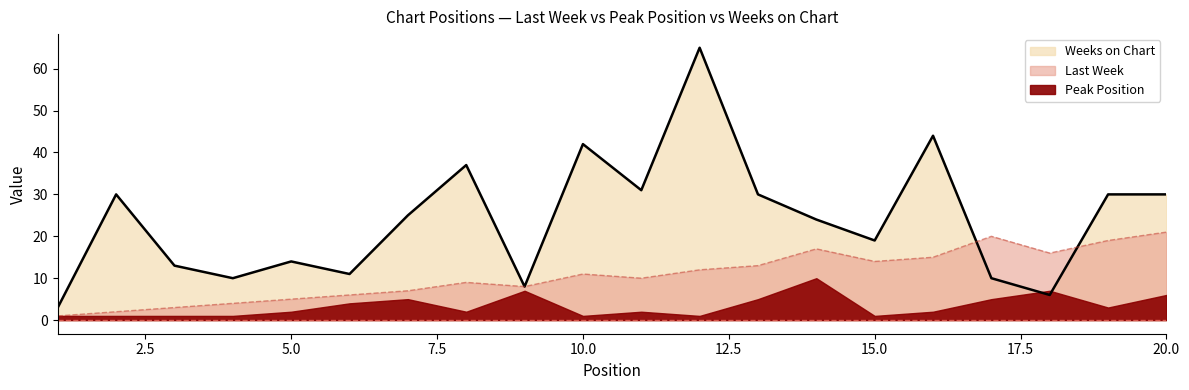

What is the average value of the Weeks on Chart series?

24